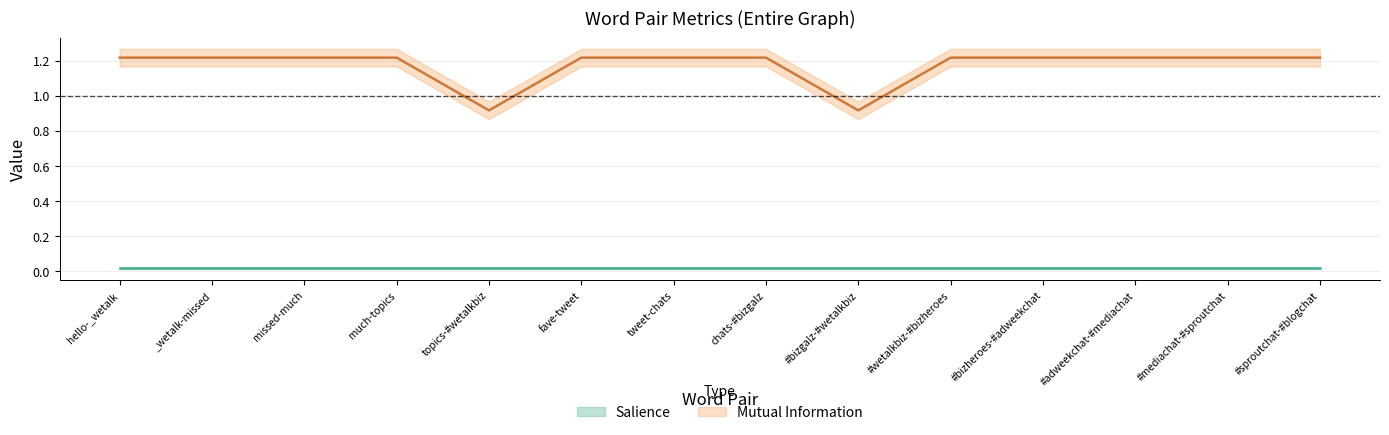

How many points are lower than both their immediate neighbors (excluding endpoints)?

2